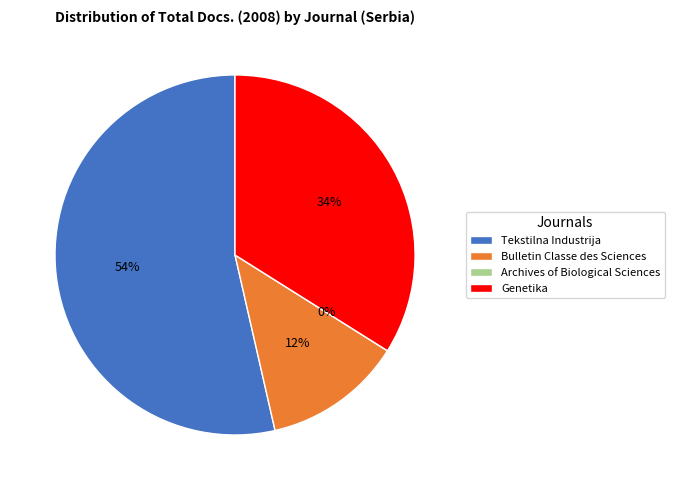

Which category accounts for the majority?

Tekstilna Industrija